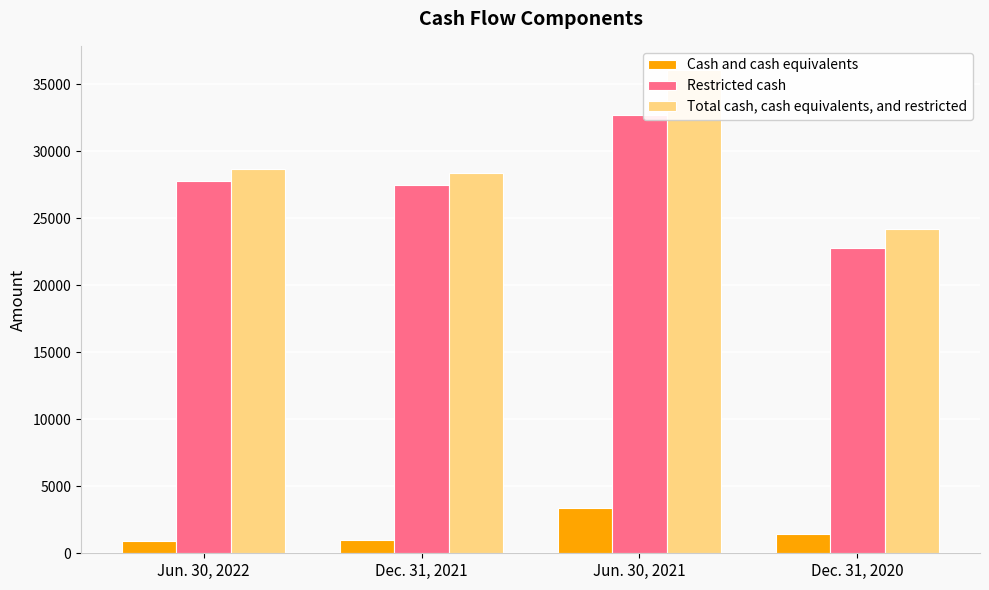

The value of Restricted cash at Jun. 30, 2022 is 27768. True or false?

True